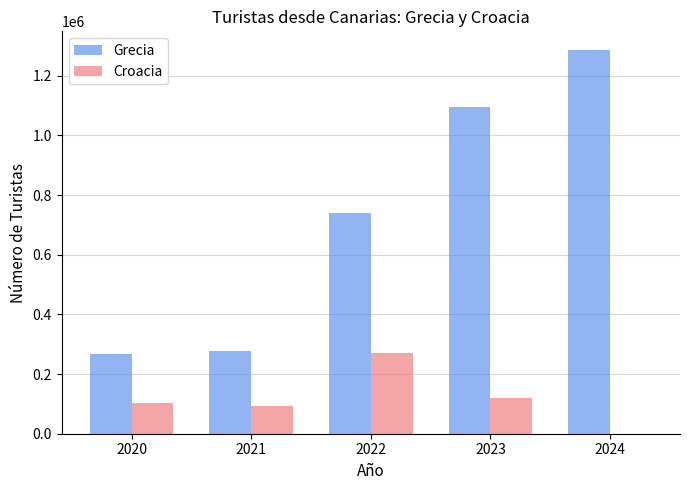

At which label is Grecia closest to 775343?

2022